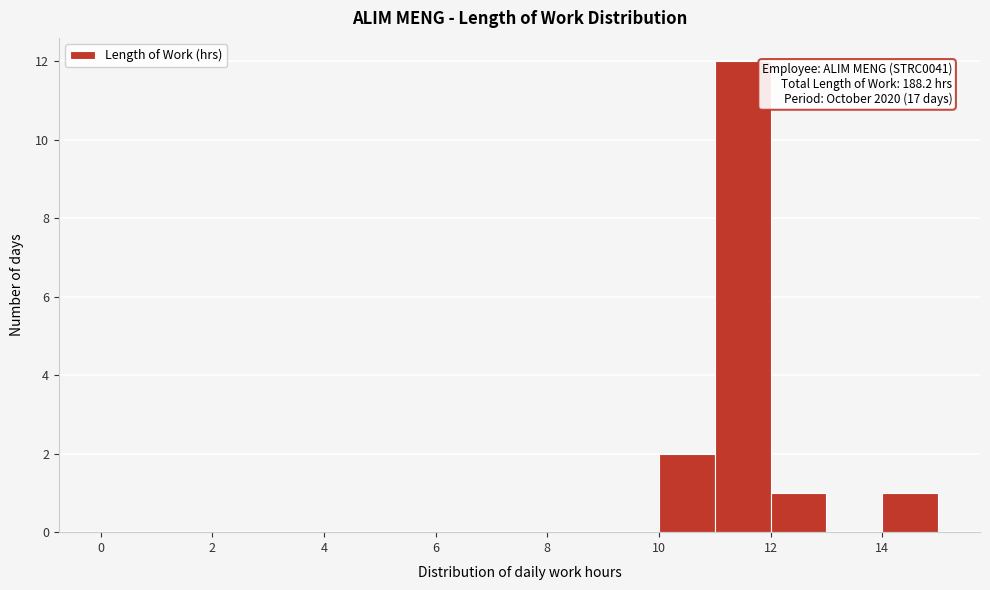

Which range on the x-axis has the tallest bar?

11 to 12